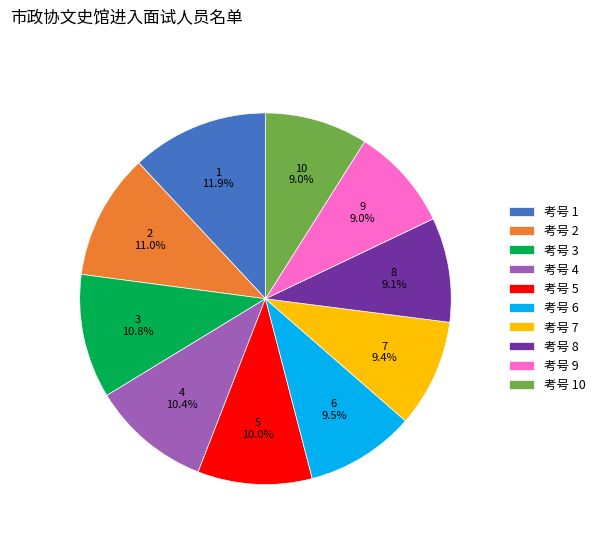

How many slices are in this pie chart?

10